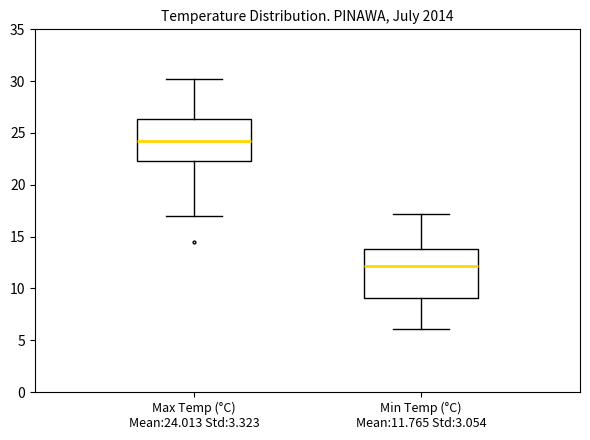

Comparing the boxes themselves (not the whiskers), which one is the tallest?

Min Temp (°C) Mean:11.765 Std:3.054